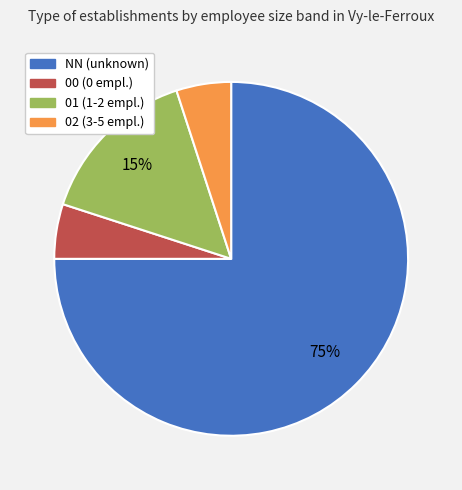

To the nearest percent, what percentage of the pie is 00?

5%